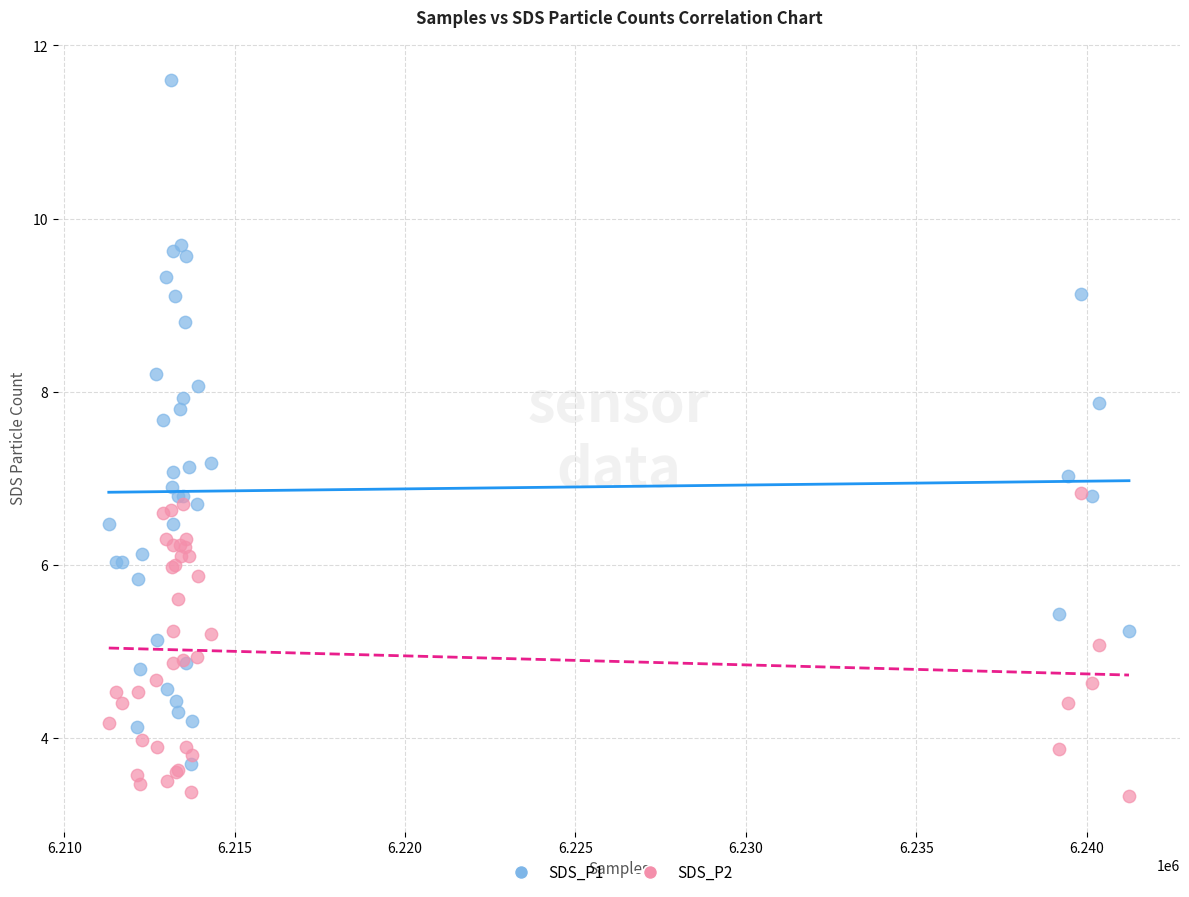

What is the X range (max minus min) for the scatter plot?

29936.0